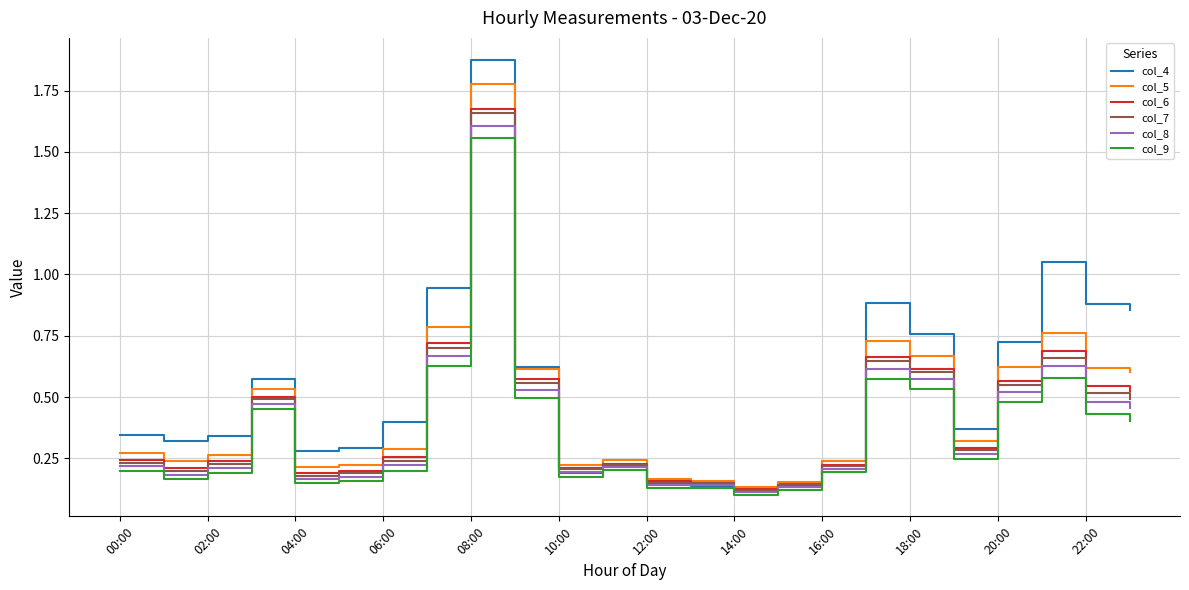

Which series has the largest range (max minus min)?

col_4